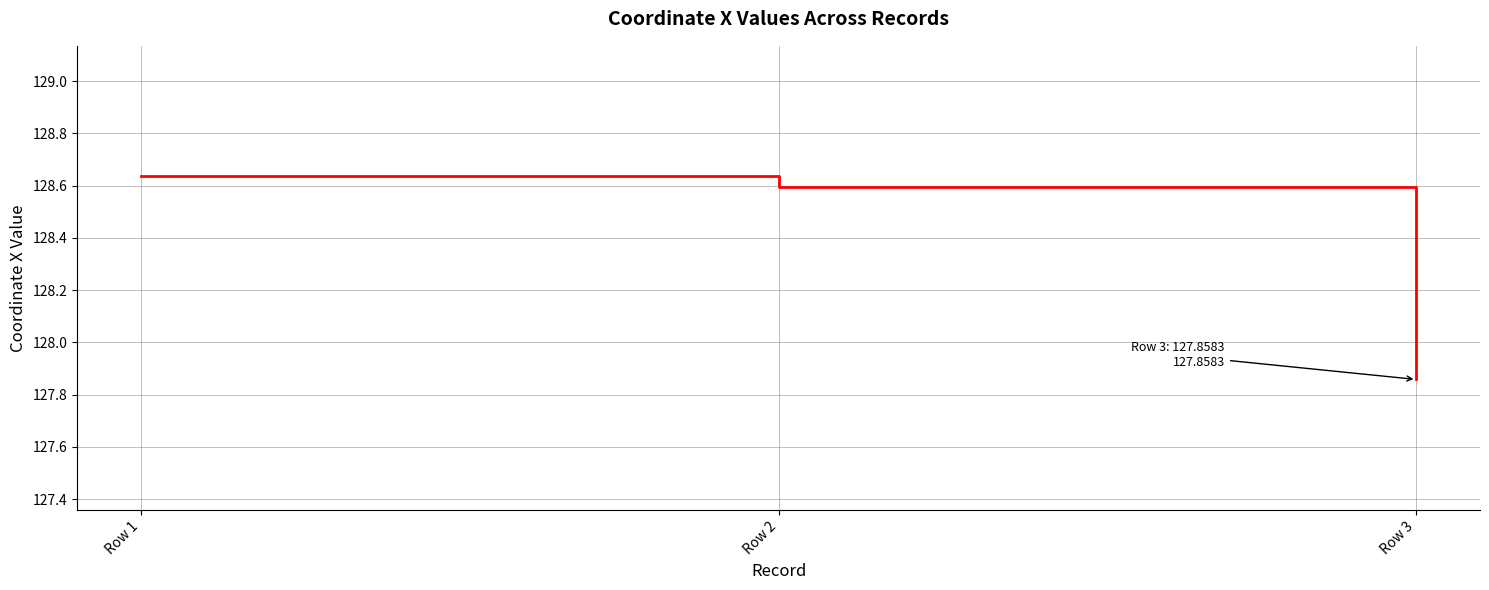

Between Row 1 and Row 2, which is larger?

Row 1